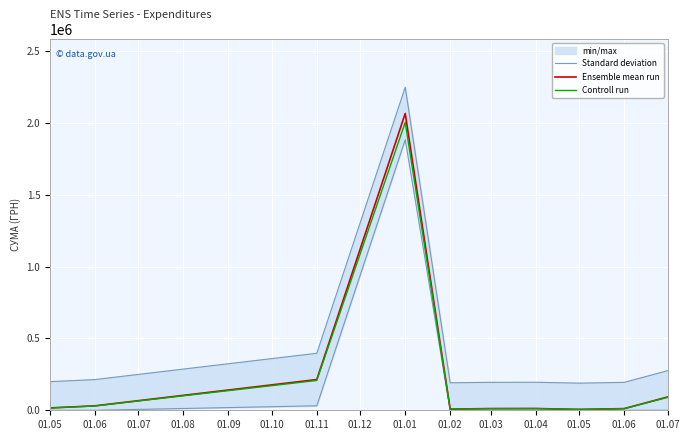

In Ensemble mean run, how many points are higher than both neighbors (excluding endpoints)?

2